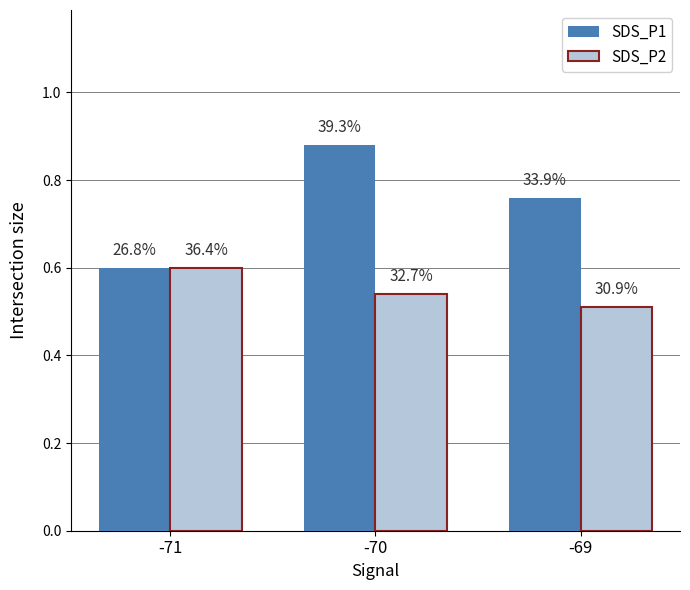

Which series has the largest range (max minus min)?

SDS_P1